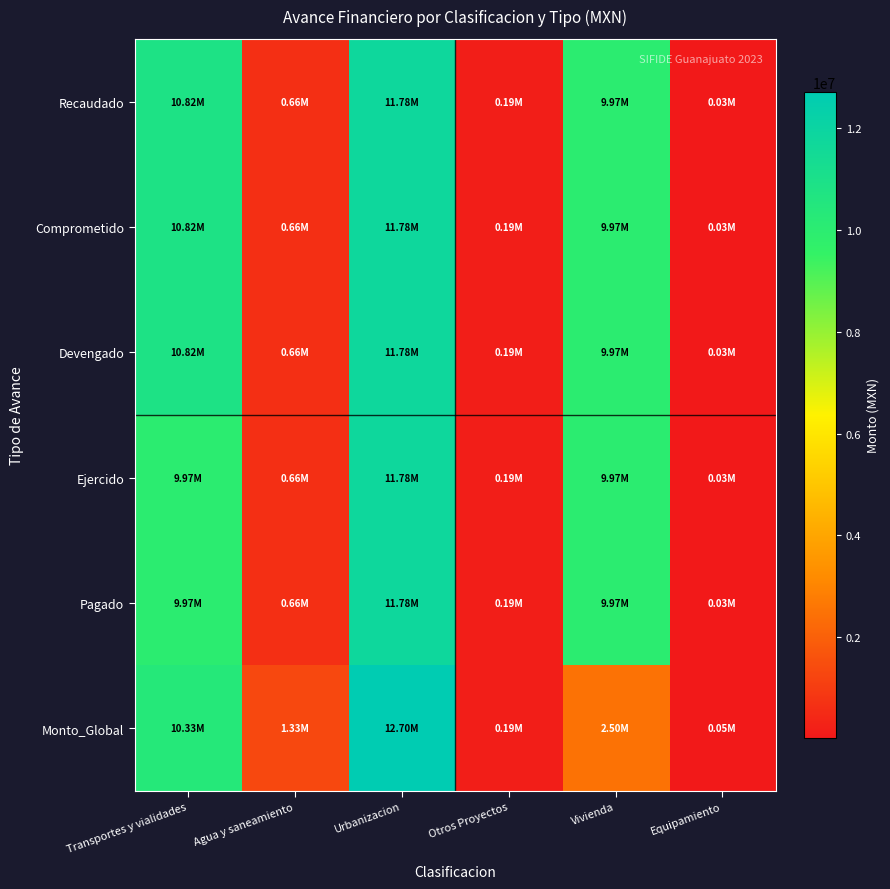

Reading left to right, extract all data points from this chart.

Recaudado: Transportes y vialidades=10824620.5	Agua y saneamiento=662590.1	Urbanizacion=11779364.4	Otros Proyectos=190080.0	Vivienda=9967359.8	Equipamiento=28095.9
Comprometido: Transportes y vialidades=10824620.5	Agua y saneamiento=662590.1	Urbanizacion=11779364.4	Otros Proyectos=190080.0	Vivienda=9967359.8	Equipamiento=28095.9
Devengado: Transportes y vialidades=10824620.5	Agua y saneamiento=662590.1	Urbanizacion=11779364.4	Otros Proyectos=190080.0	Vivienda=9967359.8	Equipamiento=28095.9
Ejercido: Transportes y vialidades=9967359.8	Agua y saneamiento=662590.1	Urbanizacion=11779364.4	Otros Proyectos=190080.0	Vivienda=9967359.8	Equipamiento=28095.9
Pagado: Transportes y vialidades=9967359.8	Agua y saneamiento=662590.1	Urbanizacion=11779364.4	Otros Proyectos=190080.0	Vivienda=9967359.8	Equipamiento=28095.9
Monto_Global: Transportes y vialidades=10332414.6	Agua y saneamiento=1325180.1	Urbanizacion=12703691.5	Otros Proyectos=190336.0	Vivienda=2500000.0	Equipamiento=45176.0